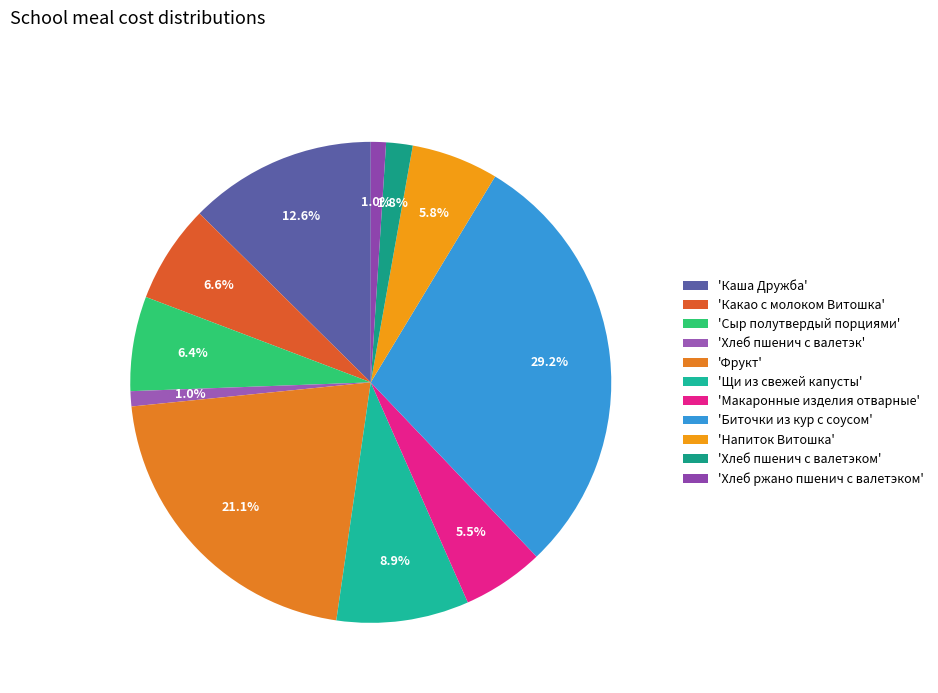

Is there any slice that represents more than half of the pie?

No